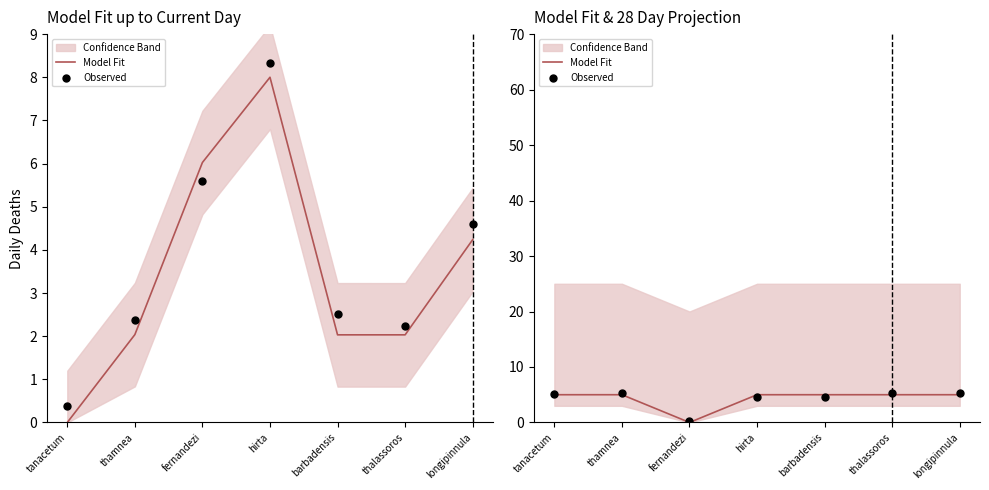

Which series reaches the minimum Y coordinate?

Model Fit